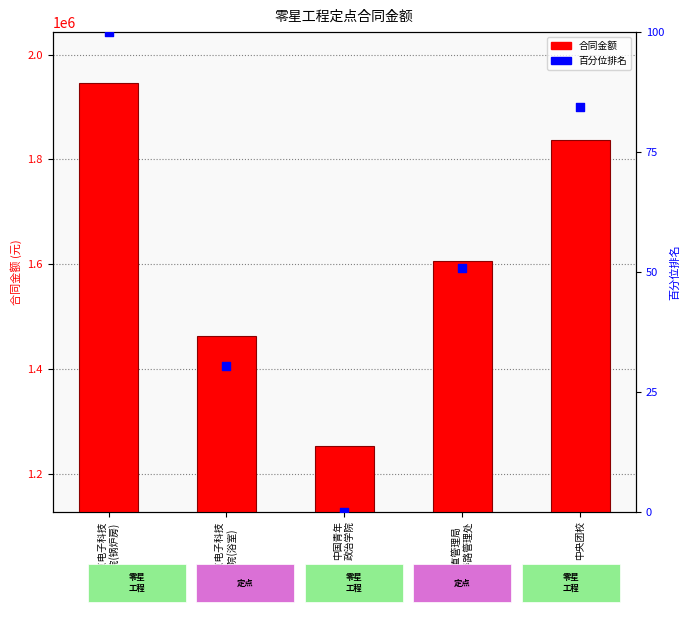

Which series has the largest total across all categories?

合同金额